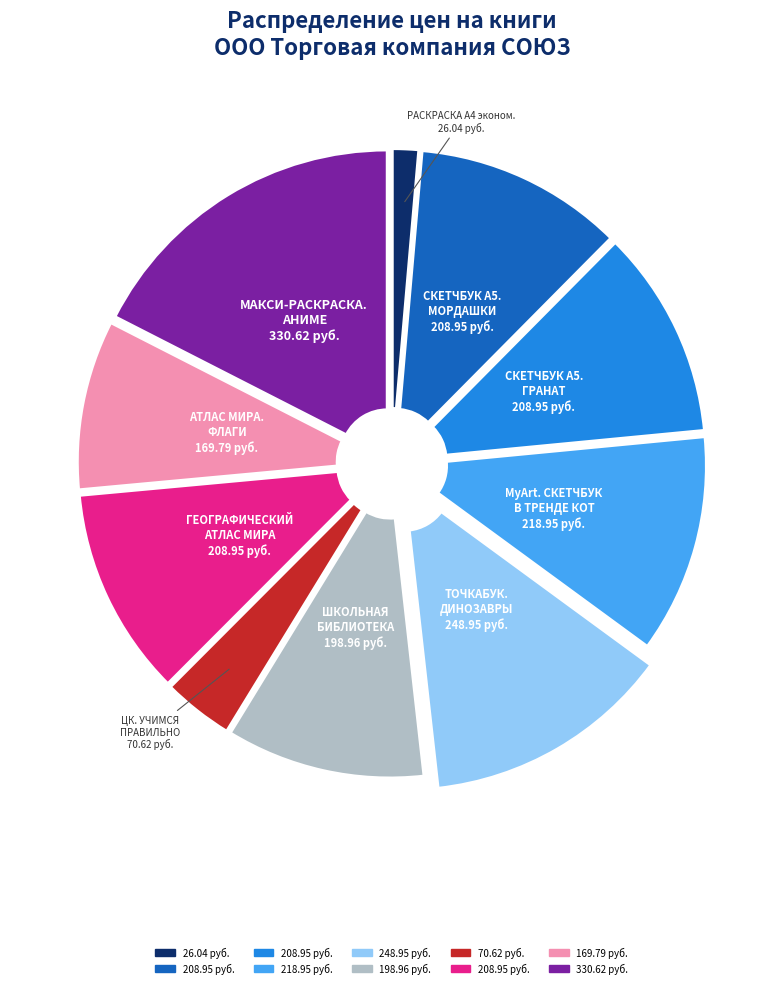

Is there any slice that represents more than half of the pie?

No